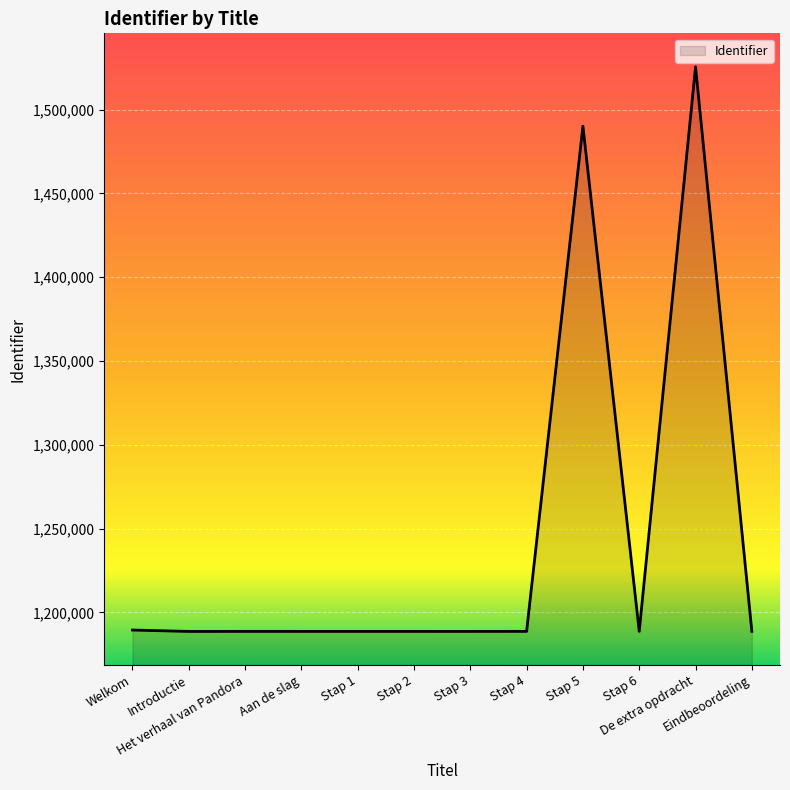

What is the difference between the maximum and minimum values?

336847